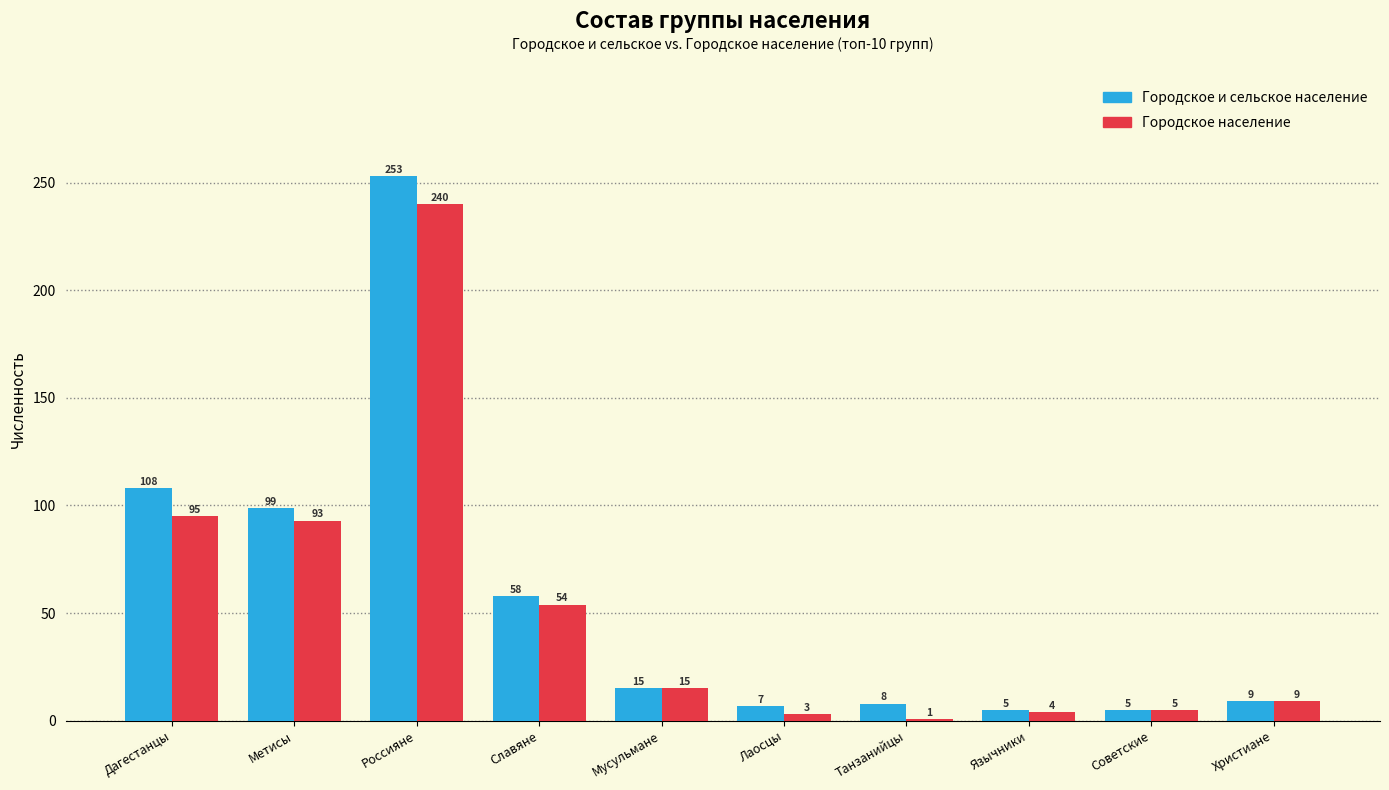

What is the difference between the Городское и сельское население values at Лаосцы and Язычники?

2